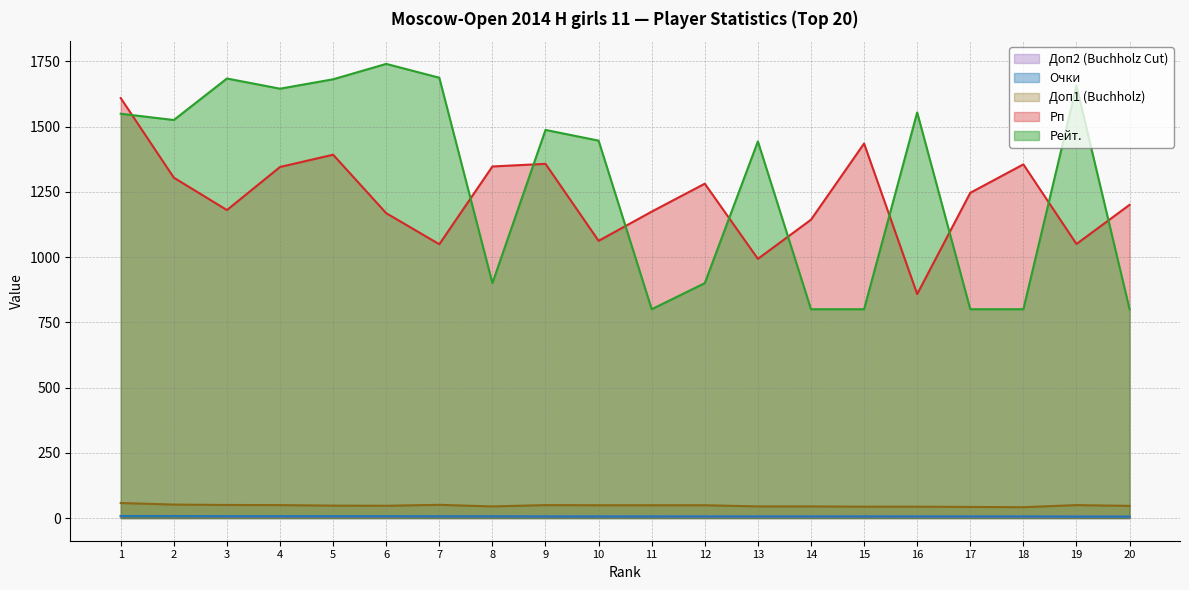

At which label is Доп2 (Buchholz Cut) closest to 6?

3